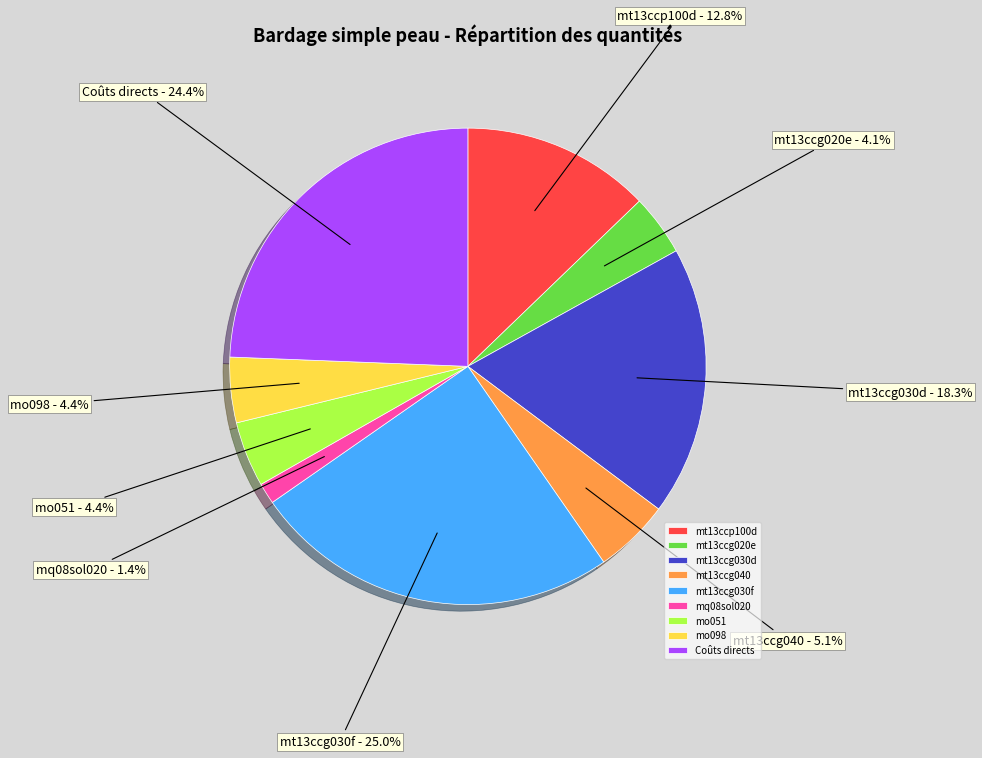

Between mo098 and mt13ccg040, which is larger?

mt13ccg040